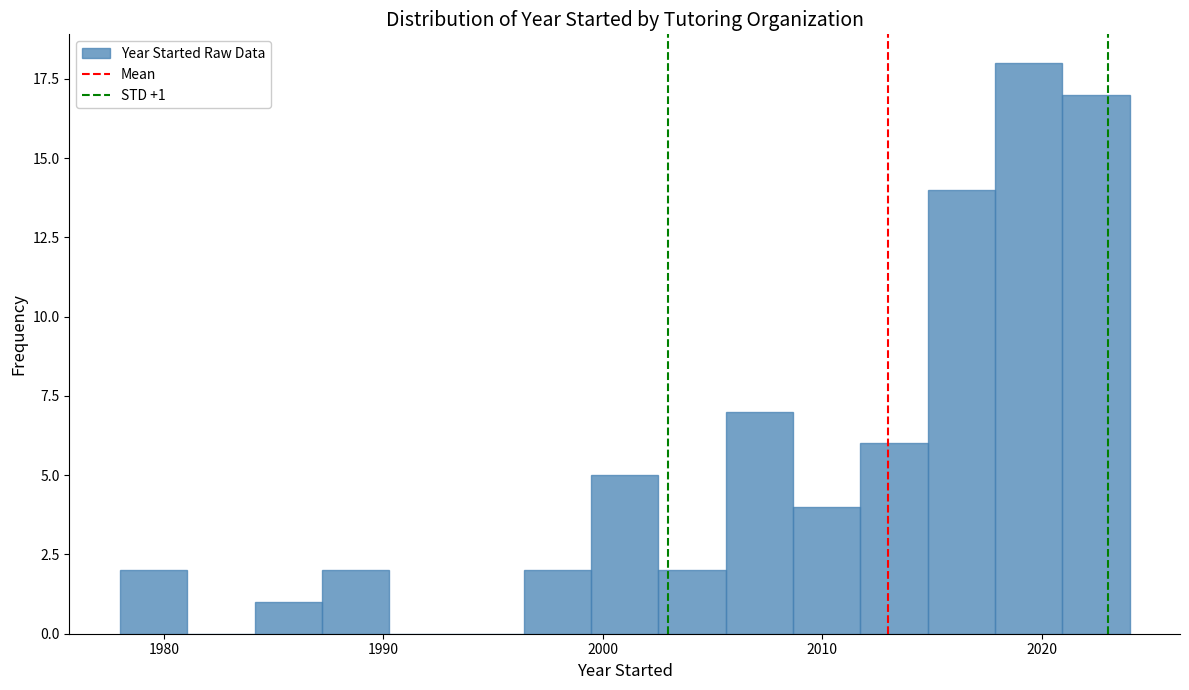

Around what value on the x-axis is the tallest bar? Give the approximate position of its centre, as read against the axis.

2019